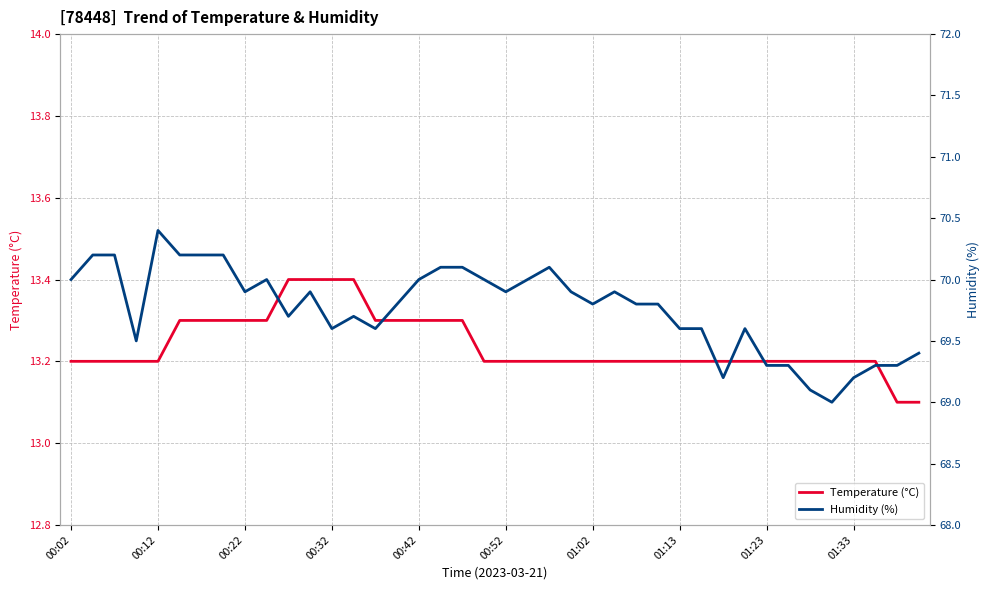

True or false: Humidity (%) and Temperature (°C) intersect in this chart.

False